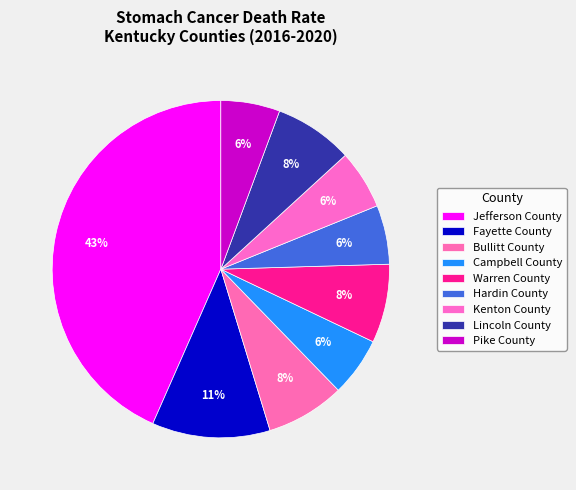

Count the number of slices in the pie.

9